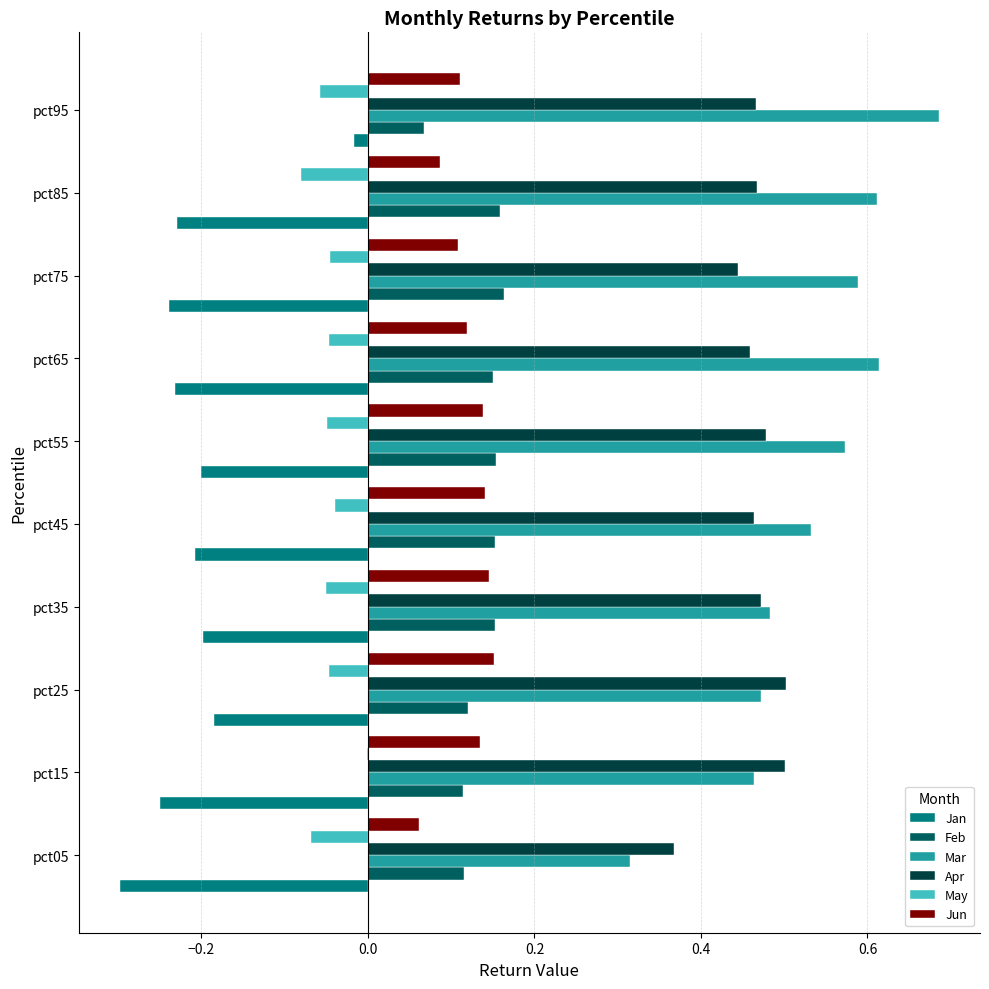

Is it true that Apr equals 0.2 at pct45?

False